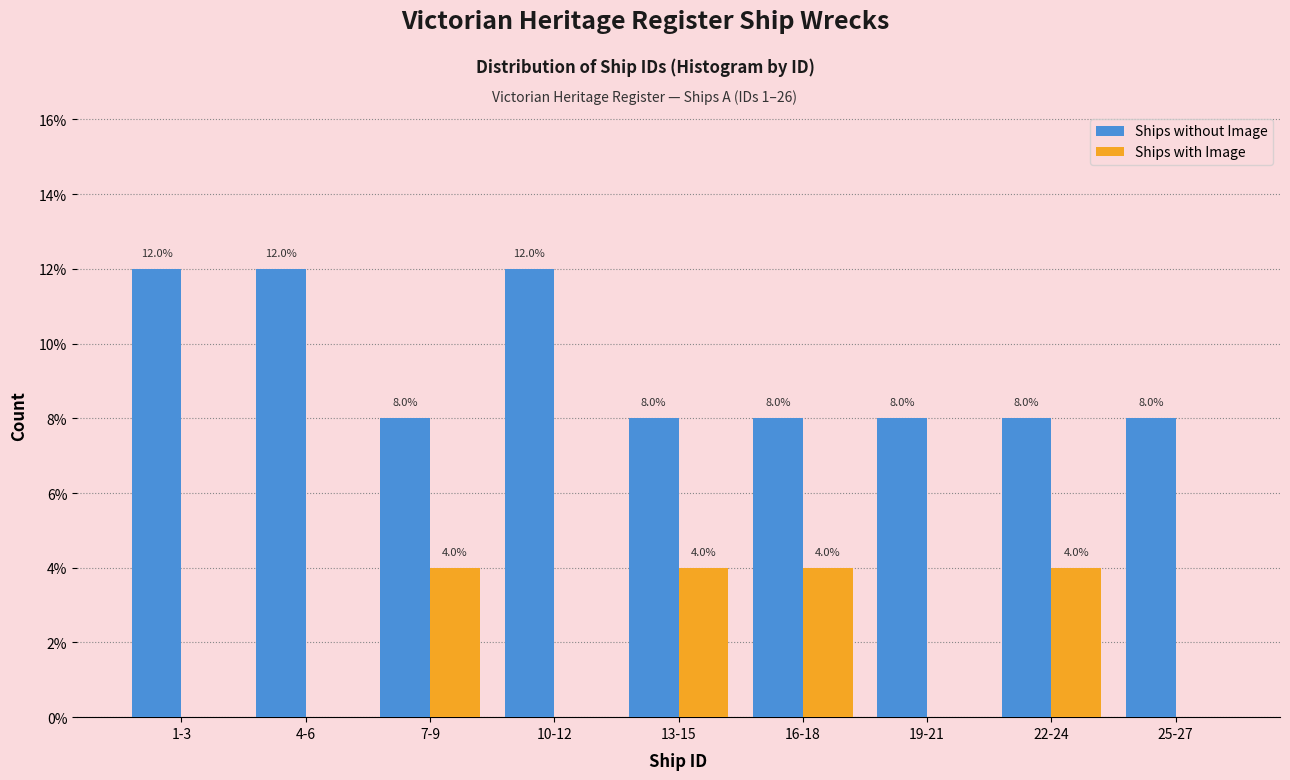

Reading left to right, transcribe all the data shown in this chart.

Ships without Image: 1-3=12	4-6=12	7-9=8	10-12=12	13-15=8	16-18=8	19-21=8	22-24=8	25-27=8
Ships with Image: 1-3=0	4-6=0	7-9=4	10-12=0	13-15=4	16-18=4	19-21=0	22-24=4	25-27=0